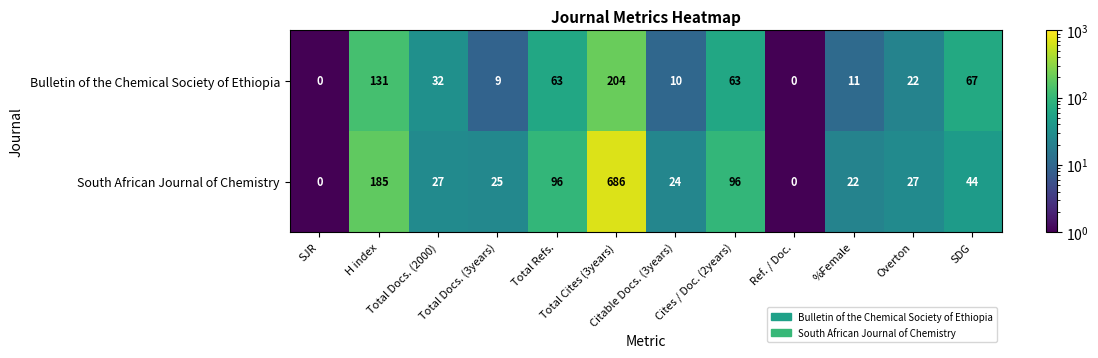

At how many categories does at least one series exceed 132?

2